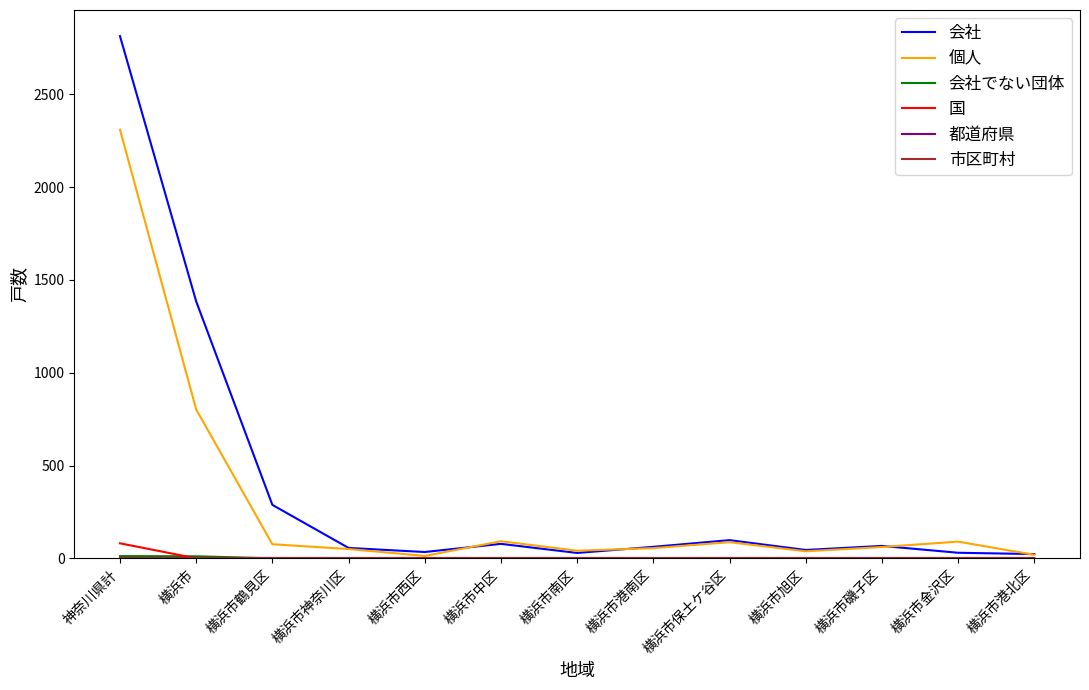

Is this an area chart (filled region under the line)?

No